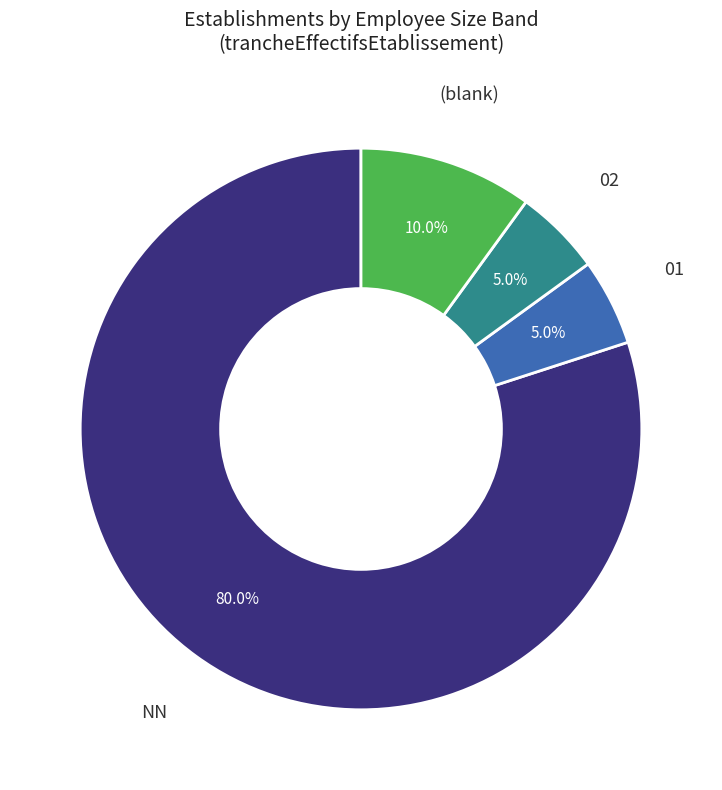

How many segments does this pie chart have?

4